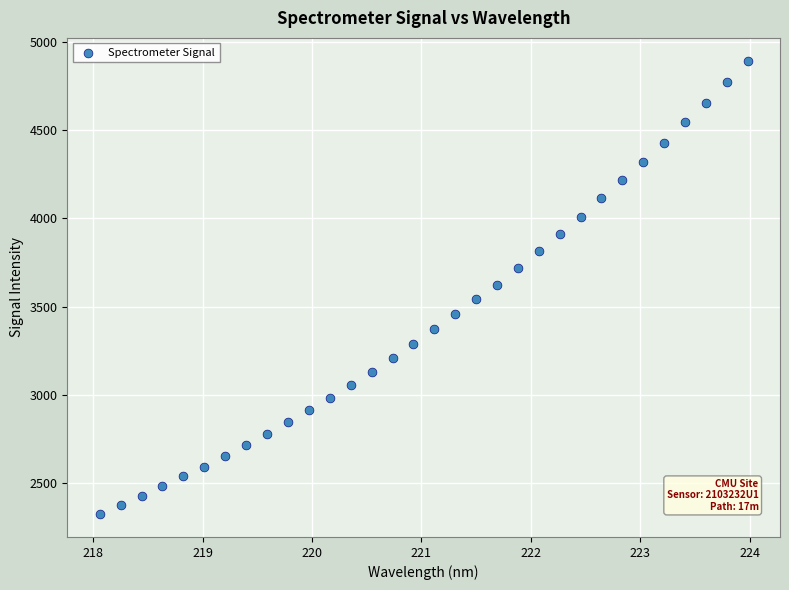

What is the range of Y values (max minus min)?

2571.7